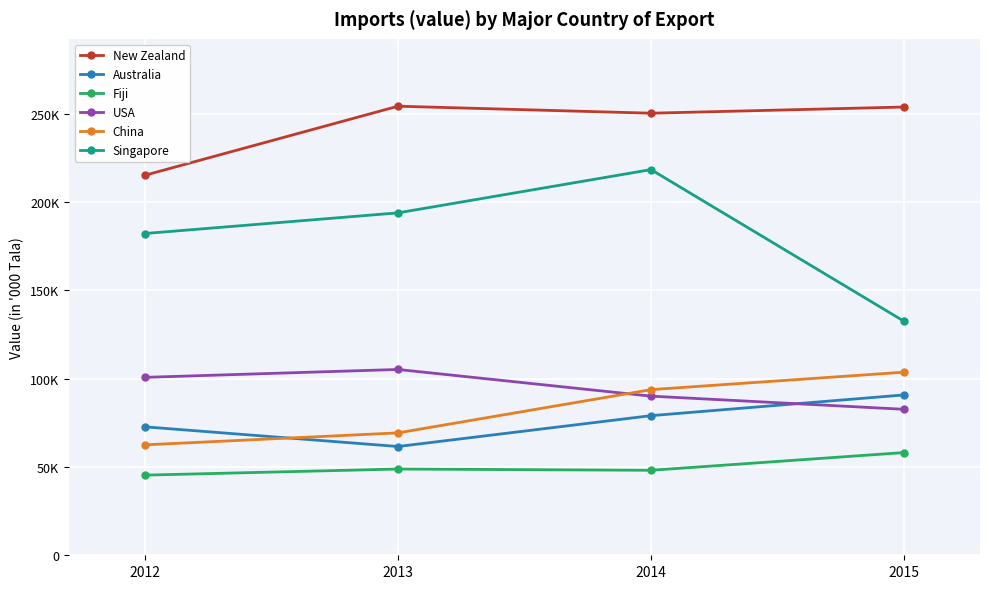

What are all the series names shown in the legend?

New Zealand, Australia, Fiji, USA, China, Singapore